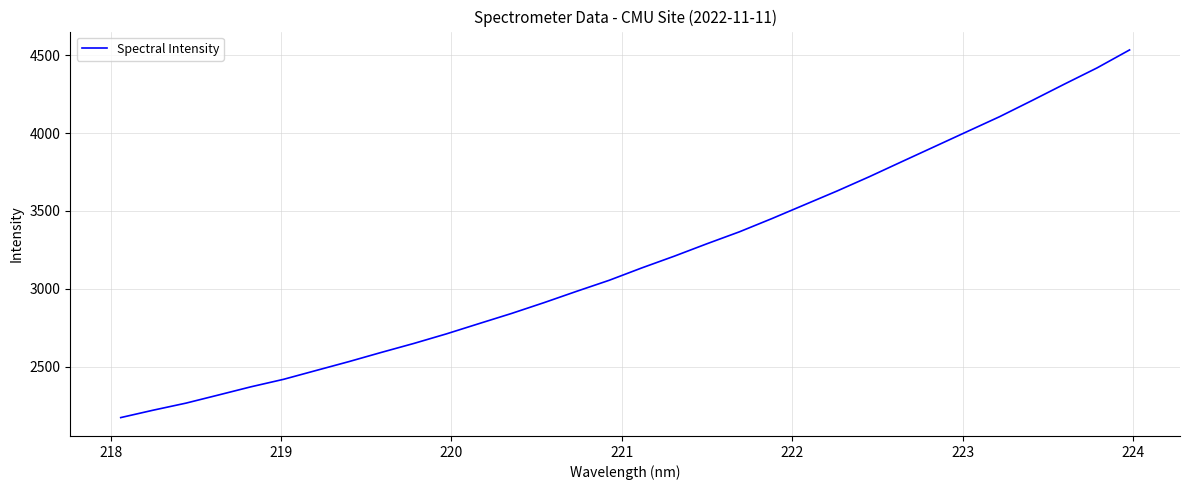

What is the greatest value displayed?

4533.8